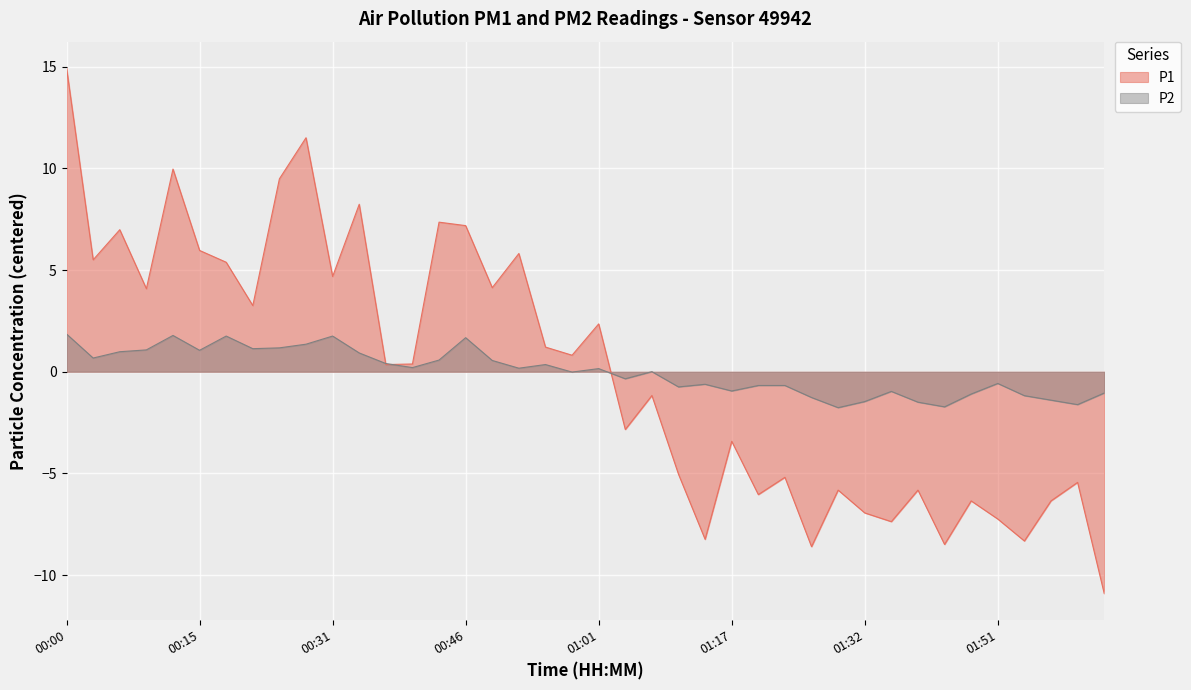

Reading right to left, what are all the values shown in this chart?

P1: -10.9	-5.4	-6.3	-8.3	-7.2	-6.3	-8.5	-5.8	-7.4	-6.9	-5.8	-8.6	-5.2	-6.0	-3.4	-8.2	-5.0	-1.2	-2.8	2.4	0.8	1.2	5.8	4.1	7.2	7.4	0.4	0.4	8.2	4.7	11.5	9.5	3.3	5.4	6.0	10.0	4.1	7.0	5.5	14.9
P2: -1.0	-1.6	-1.4	-1.2	-0.6	-1.1	-1.7	-1.5	-1.0	-1.5	-1.8	-1.3	-0.7	-0.7	-0.9	-0.6	-0.7	0.0	-0.3	0.2	-0.0	0.4	0.2	0.6	1.7	0.6	0.2	0.4	0.9	1.8	1.4	1.2	1.1	1.8	1.1	1.8	1.1	1.0	0.7	1.9